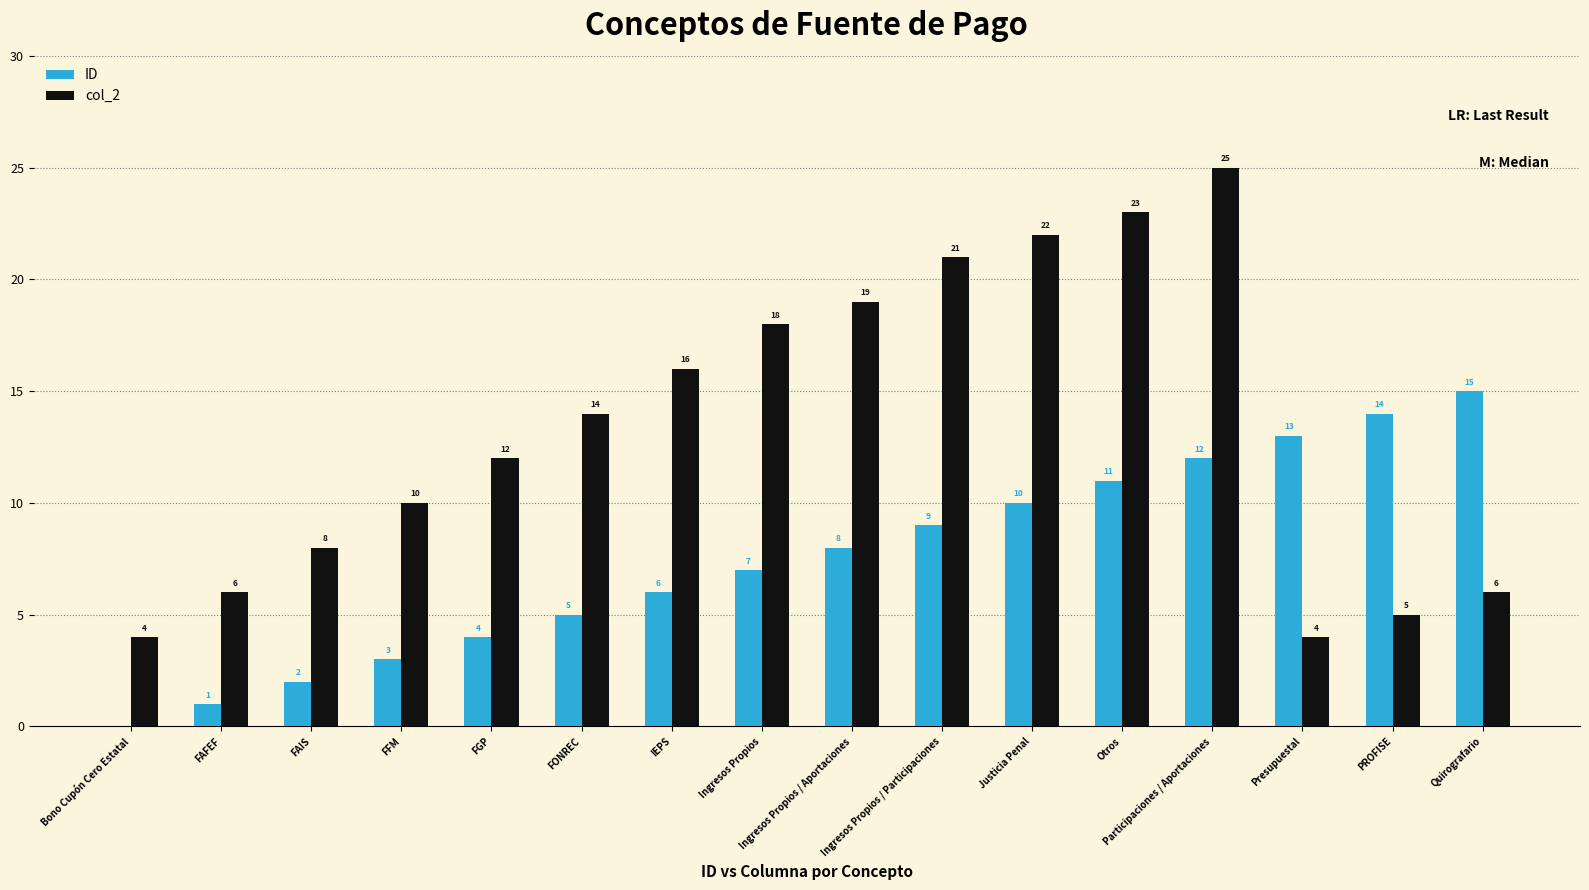

Which series has the largest total across all categories?

col_2